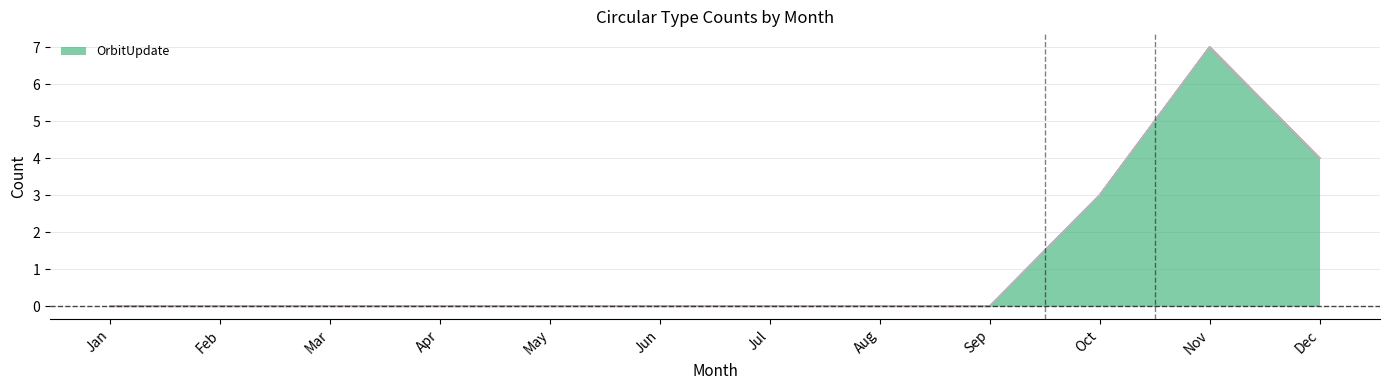

True or false: Discovery has more than 1 interior local peaks.

False